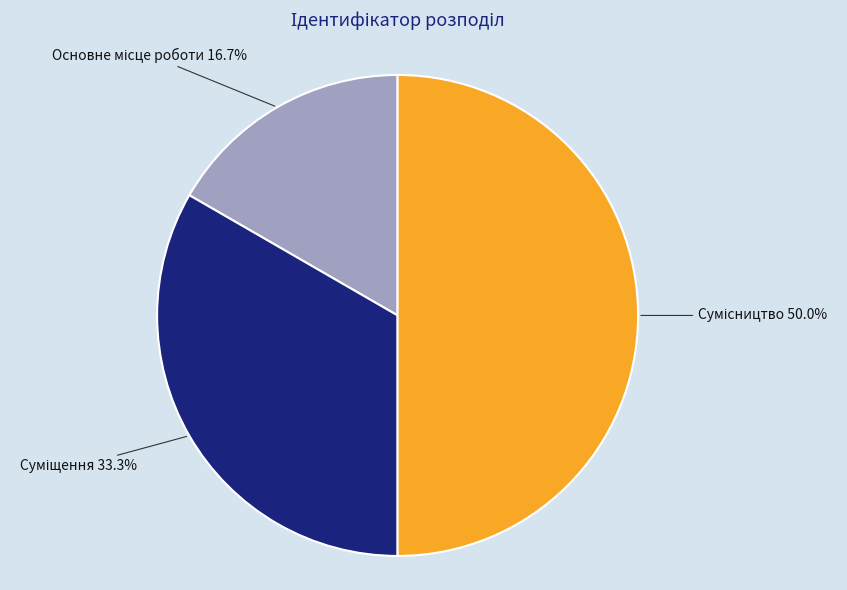

Is it true that Сумісництво is 50% of the pie?

True